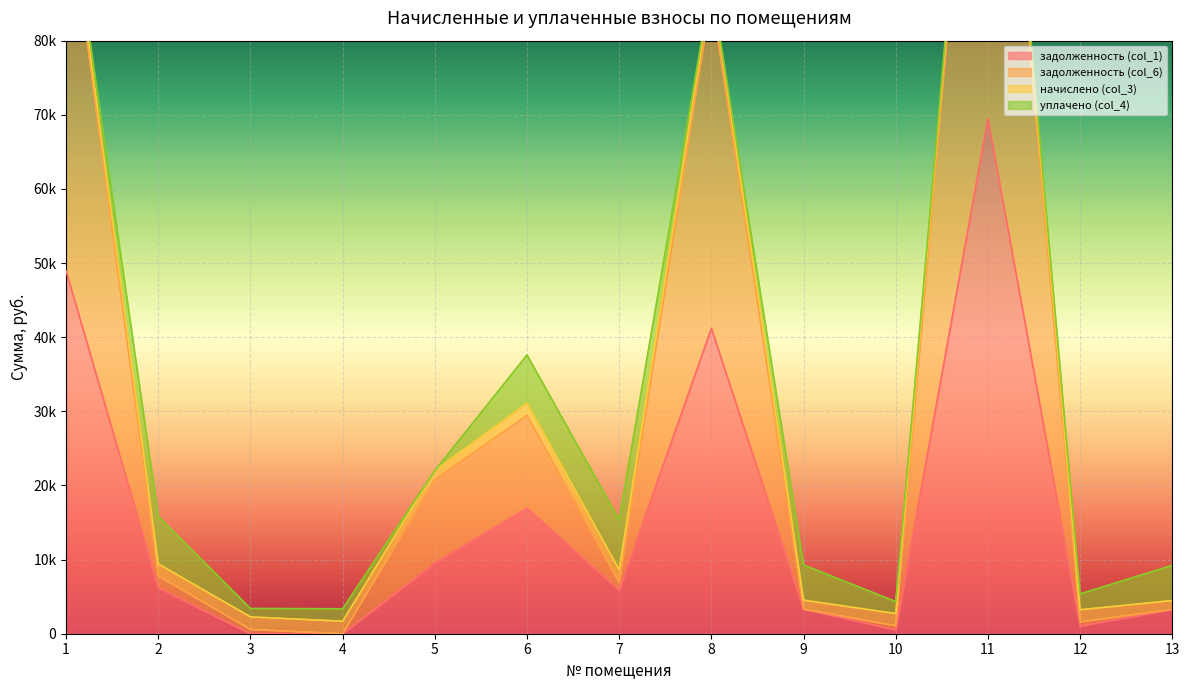

How many interior local valleys does the задолженность (col_1) series have?

3